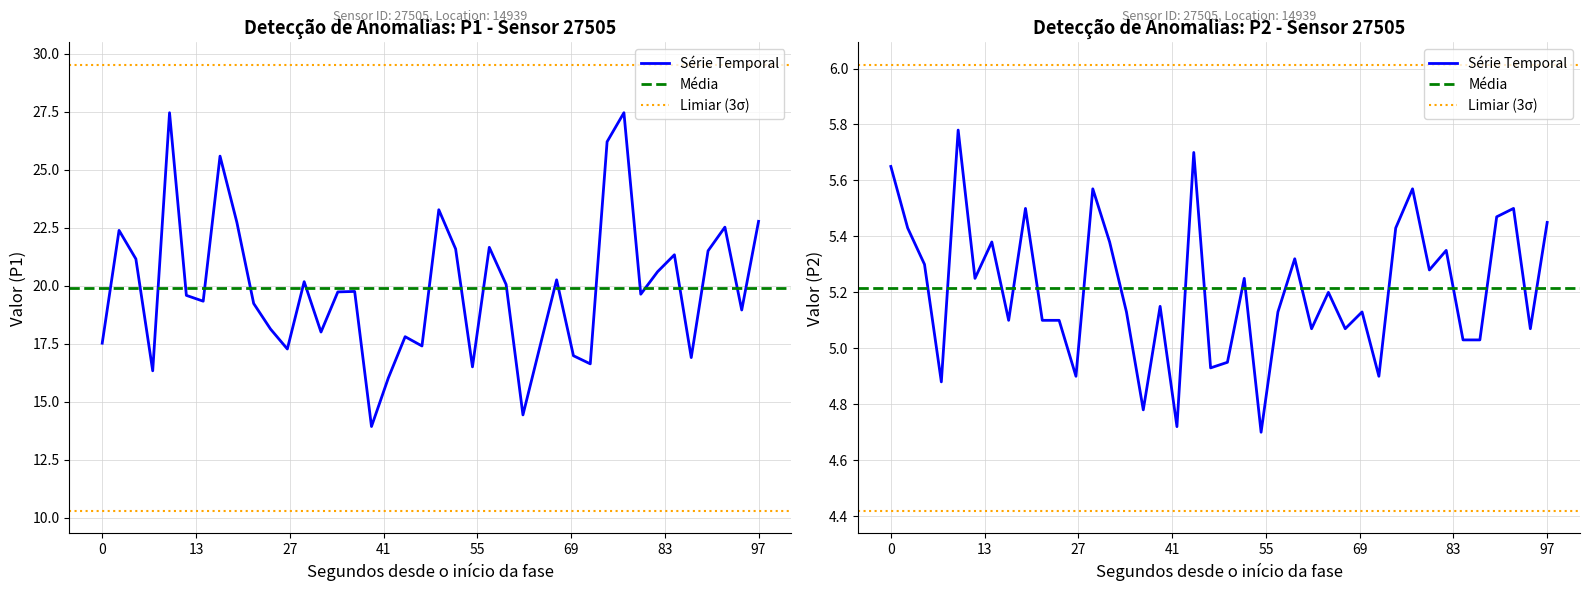

Count the number of data series in this chart.

2